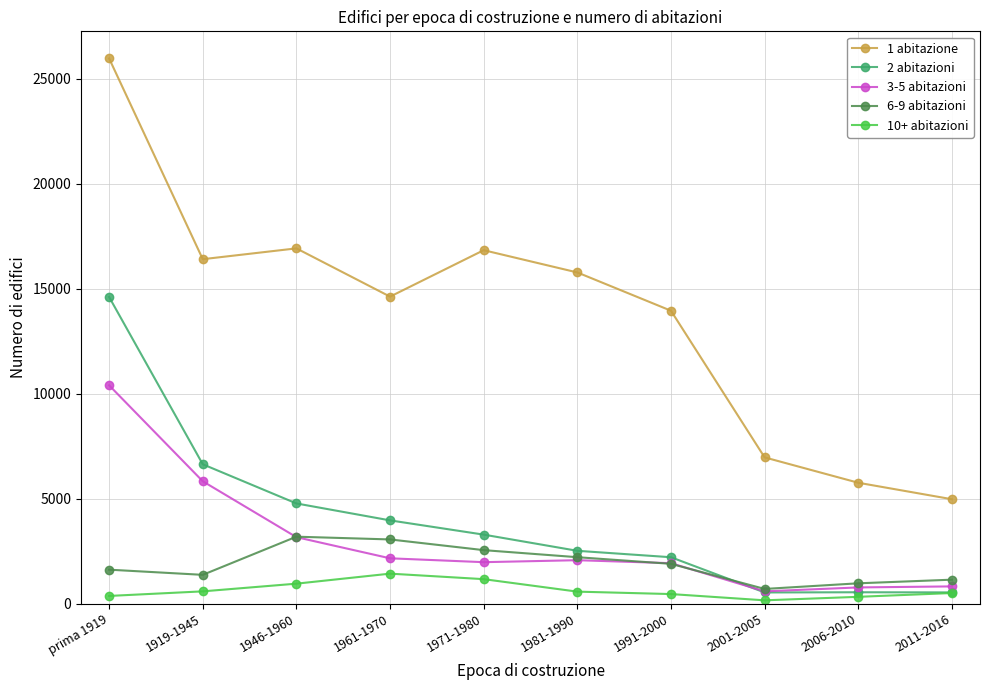

Which category has the lowest value in the 1 abitazione series?

2011-2016